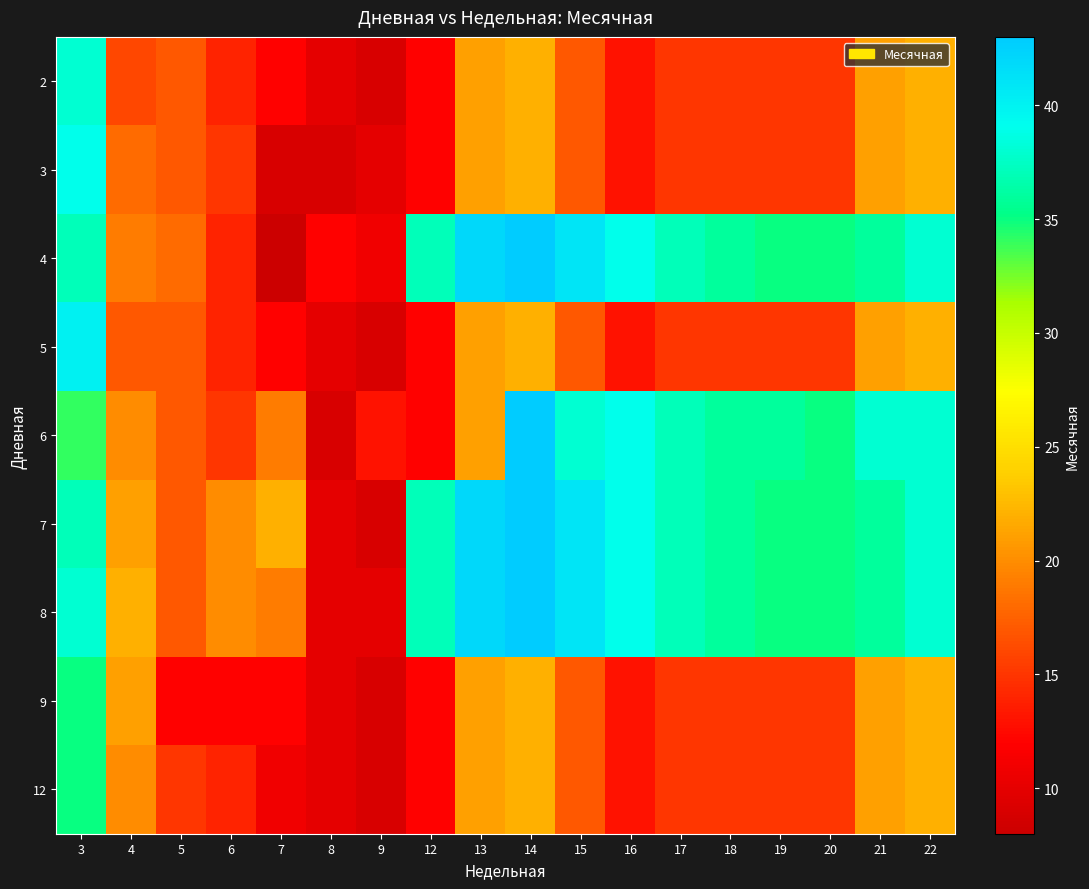

Which label corresponds to the largest value in the chart?

14